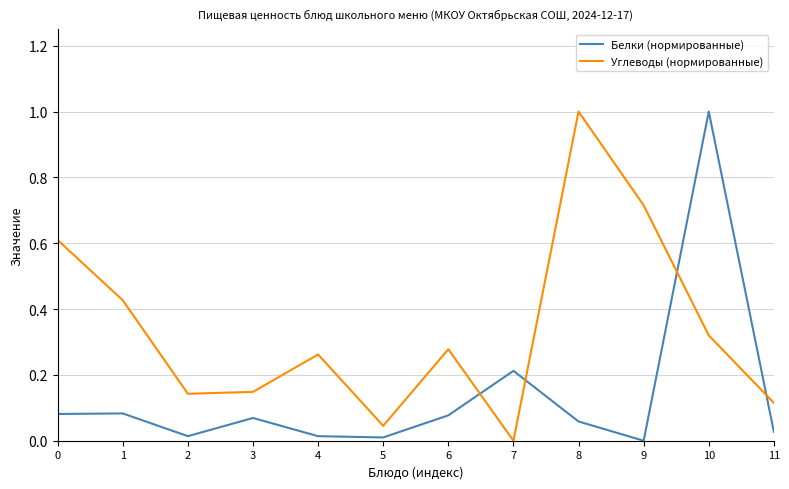

Is it true that Белки (нормированные) equals 0.0 at 9?

True